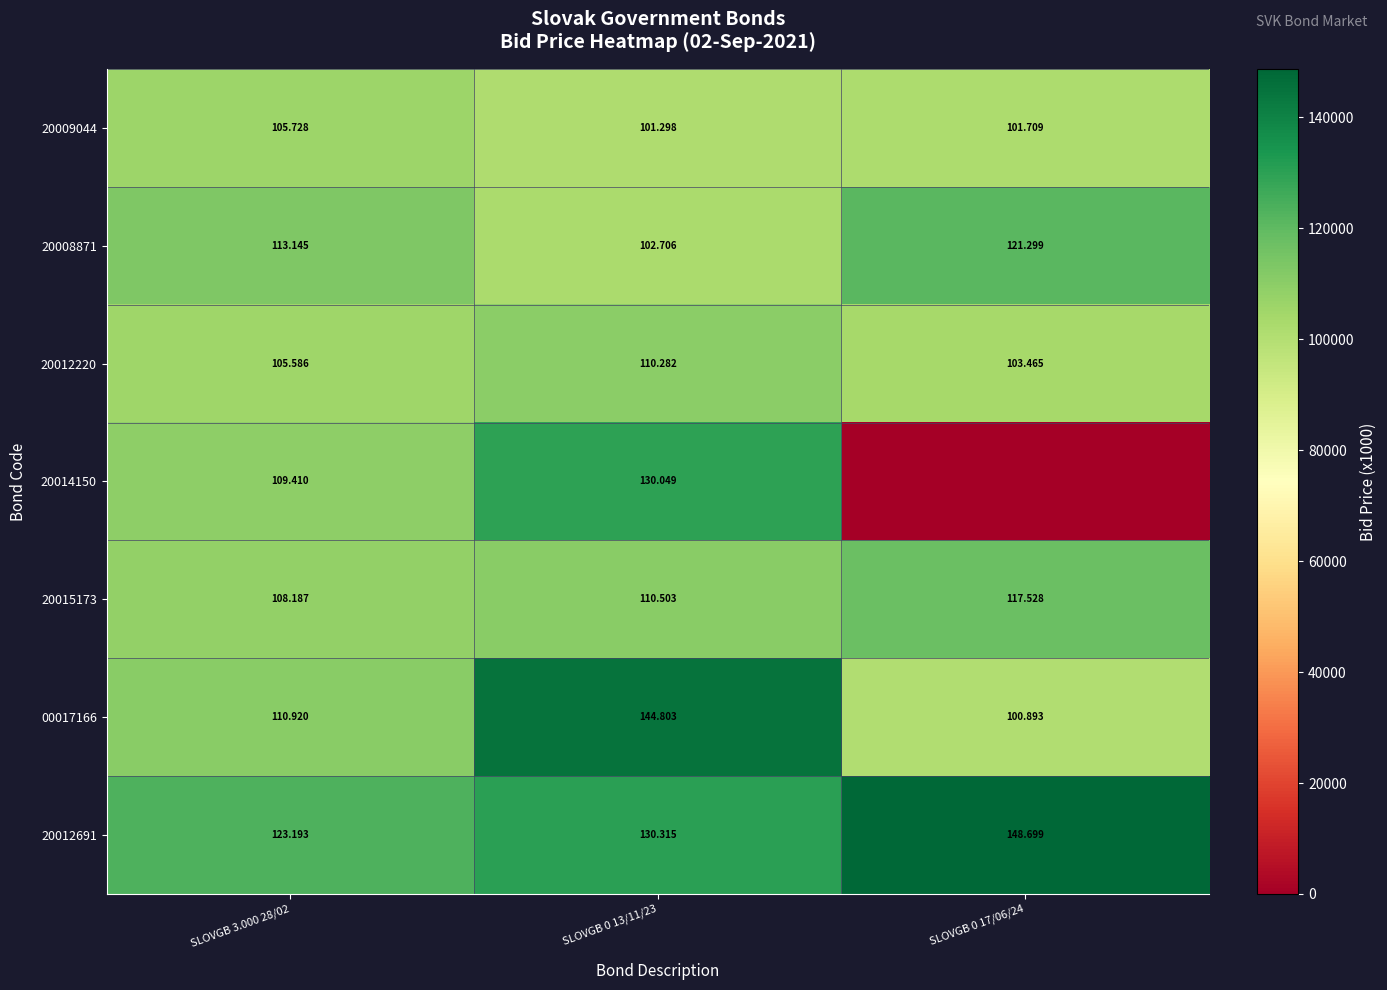

How many data points does each series have?

3